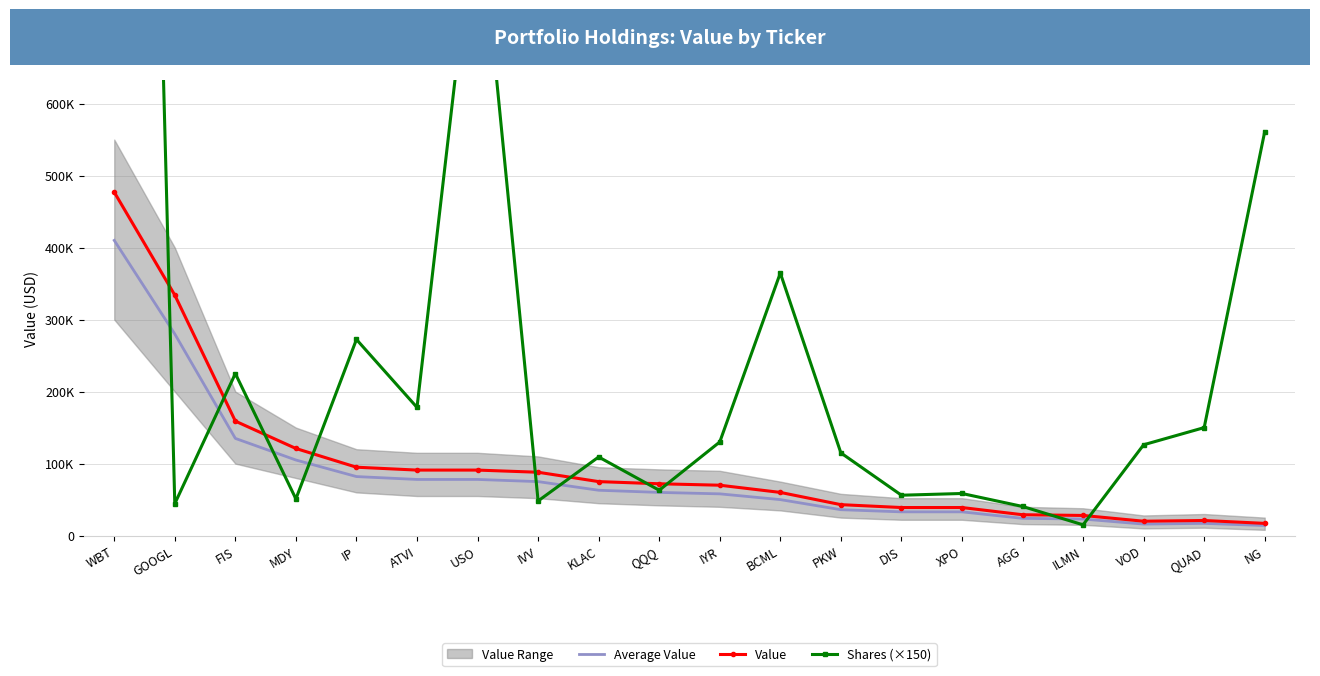

Count the number of categories in the chart.

20